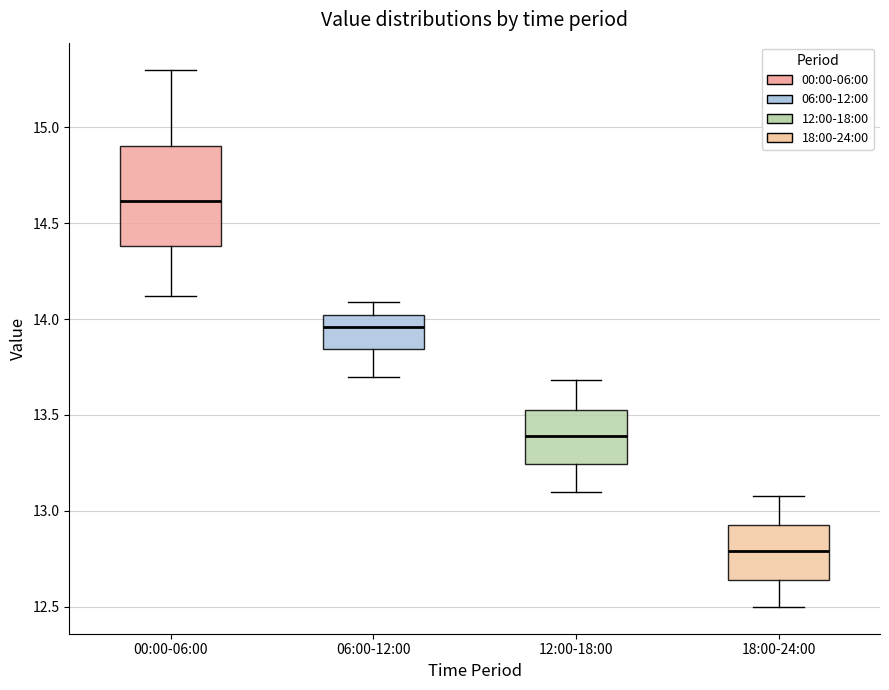

Which box's median line is the lowest?

18:00-24:00